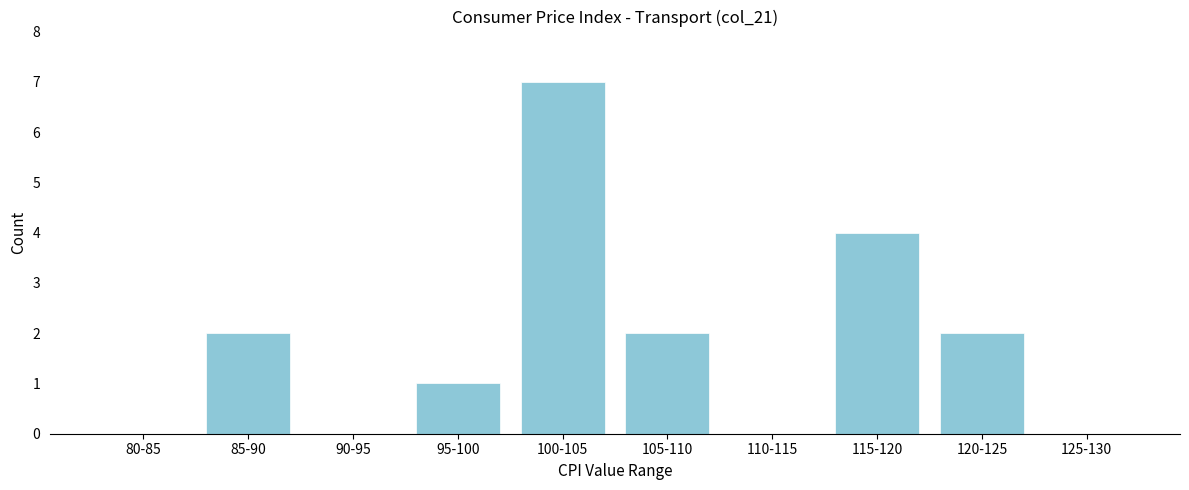

Reading left to right, transcribe all the data shown in this chart.

80-85=0	85-90=2	90-95=0	95-100=1	100-105=7	105-110=2	110-115=0	115-120=4	120-125=2	125-130=0